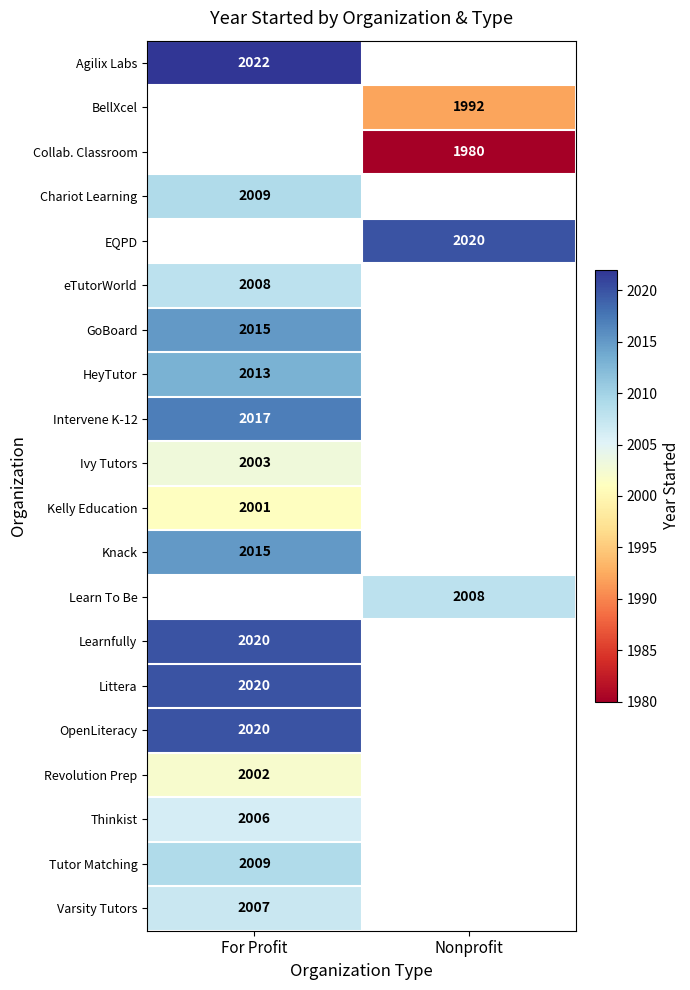

The Littera series shows 3157.2 at For Profit. True or false?

False